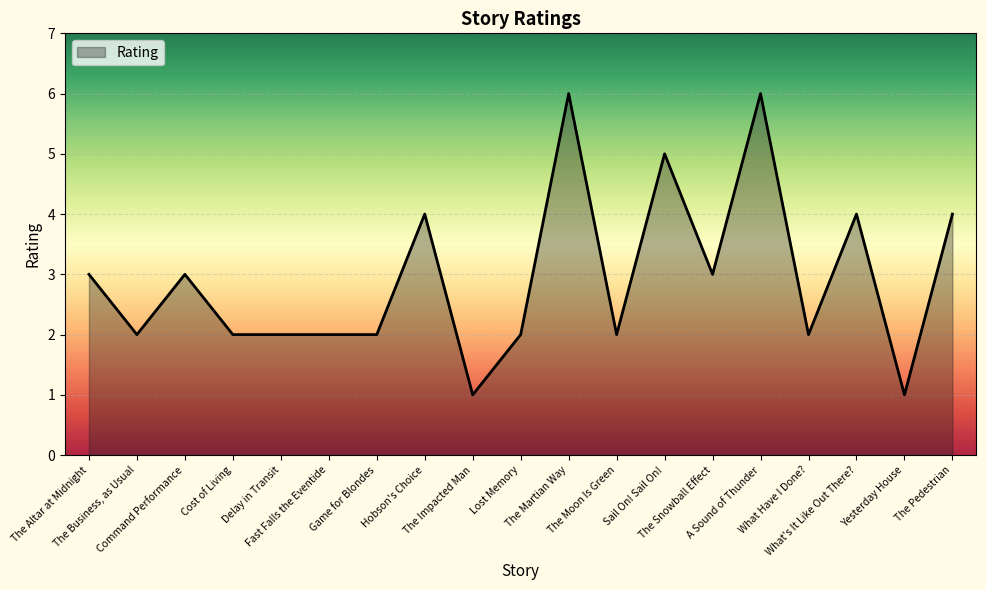

Does the chart display data point markers on the line(s)?

No